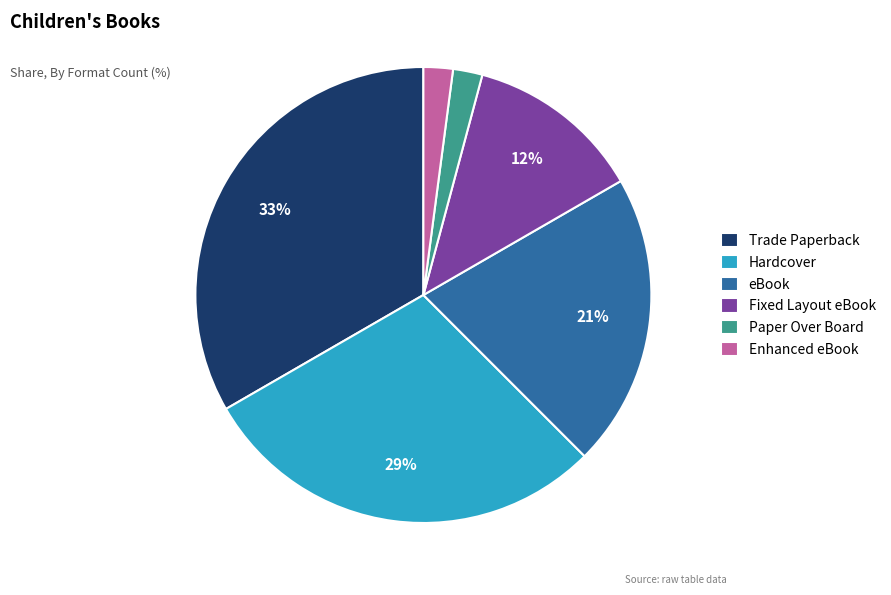

To the nearest percent, what is the difference between the Paper Over Board and Hardcover slice percentages?

27%